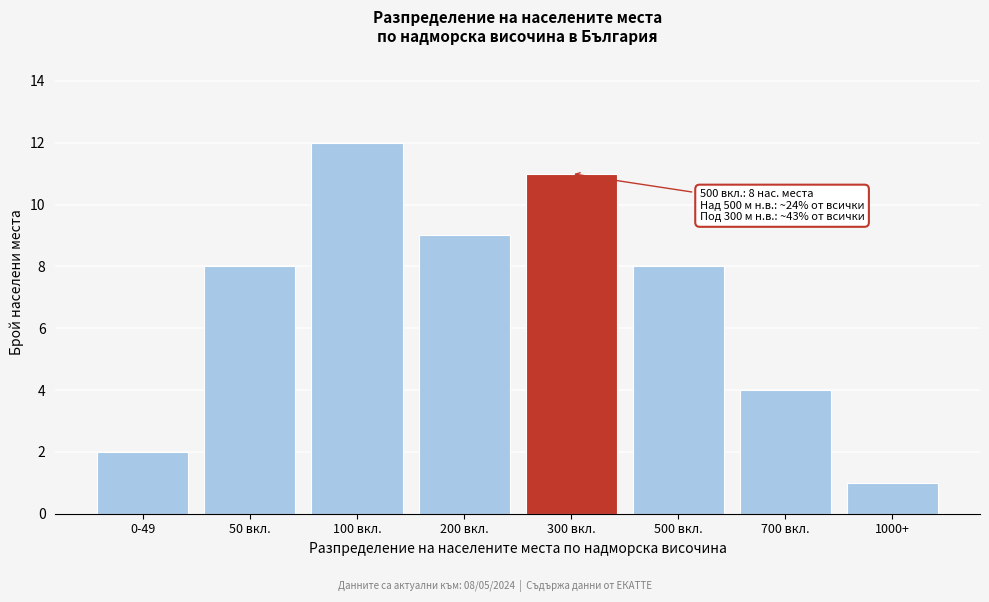

Reading left to right, what are all the values shown in this chart?

2	8	12	9	11	8	4	1